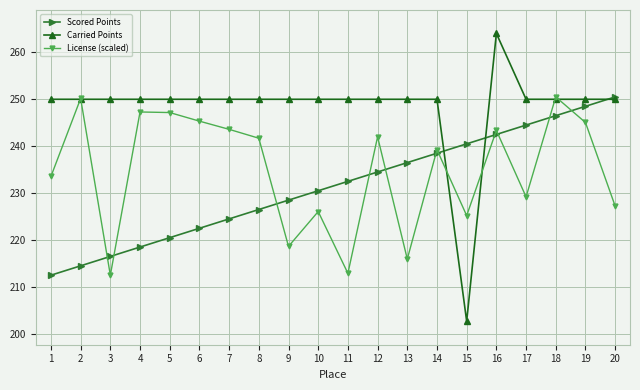

What is the value of the Scored Points point at the 10th from the left?

230.5